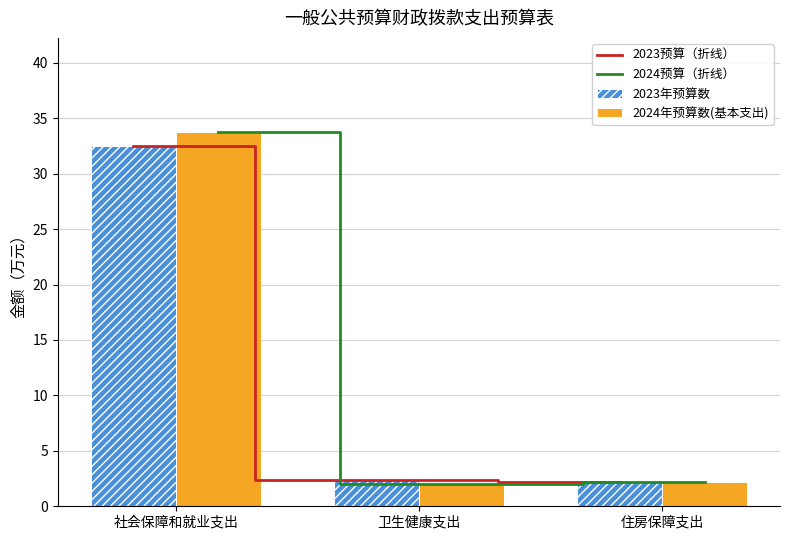

What is the difference between the second highest and minimum values in the 2023年预算数 series?

0.2